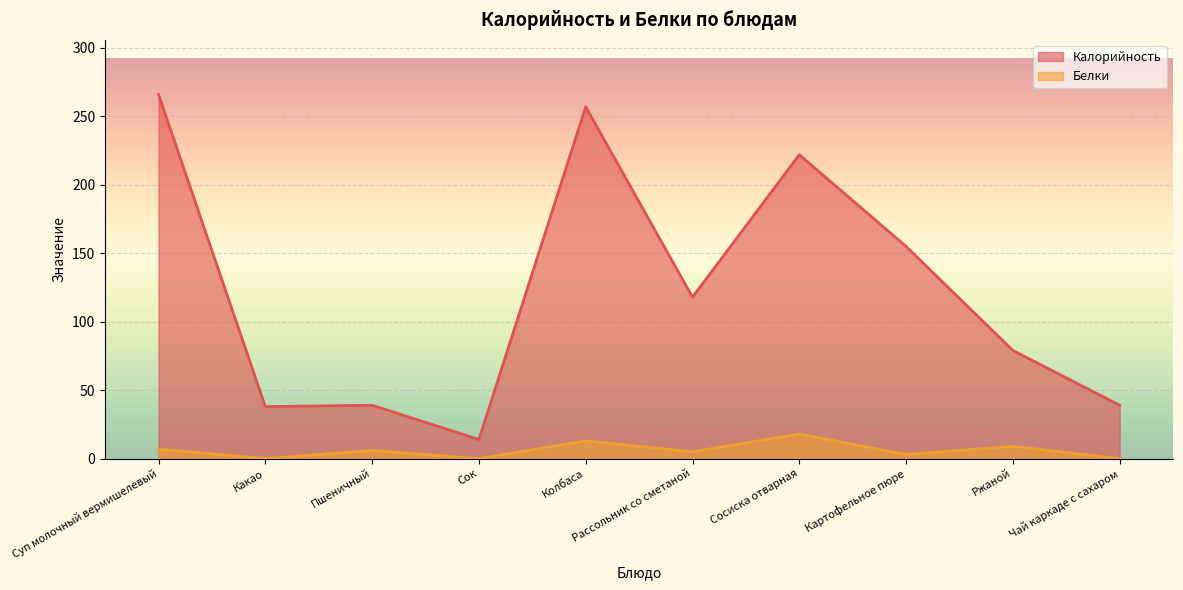

What is the value of the Калорийность point at the 5th from the left?

257